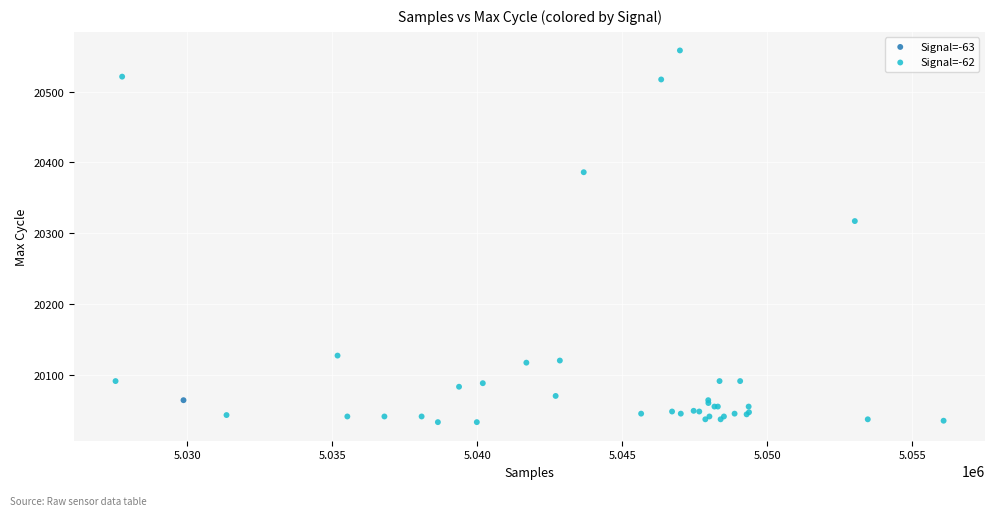

What are all the series names shown in the legend?

Signal=-63, Signal=-62